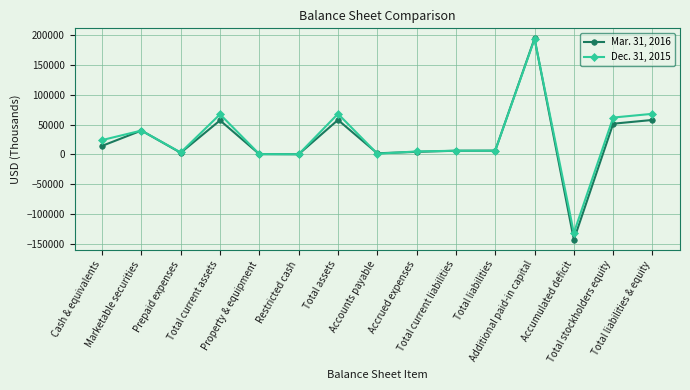

What is the value of the Dec. 31, 2015 point at the 11th from the left?

6250